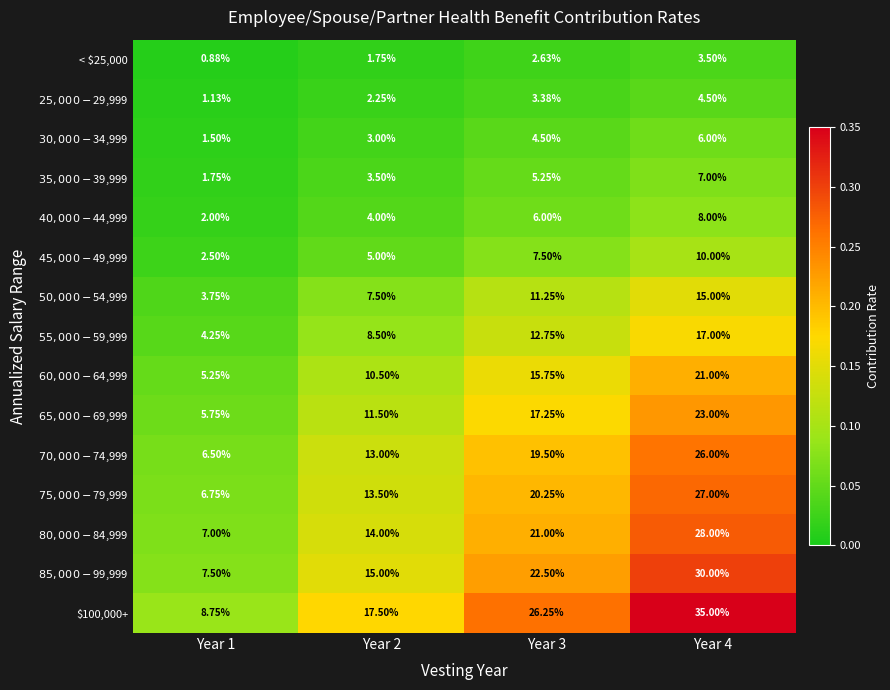

Count the number of data series in this chart.

15